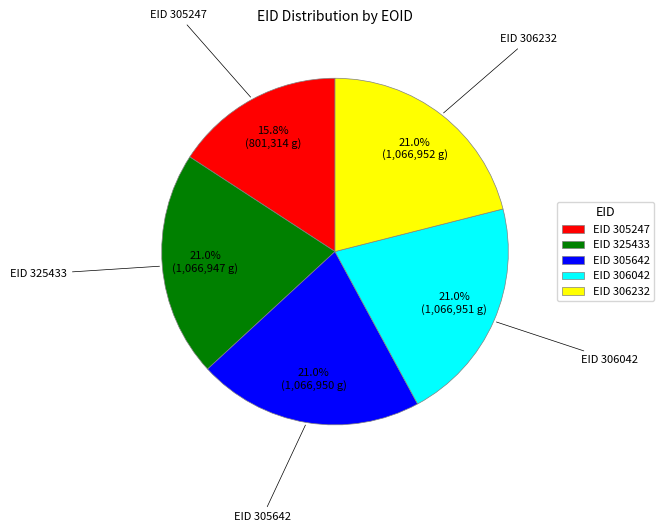

How much of the chart is everything except EID 305642?

79.0%